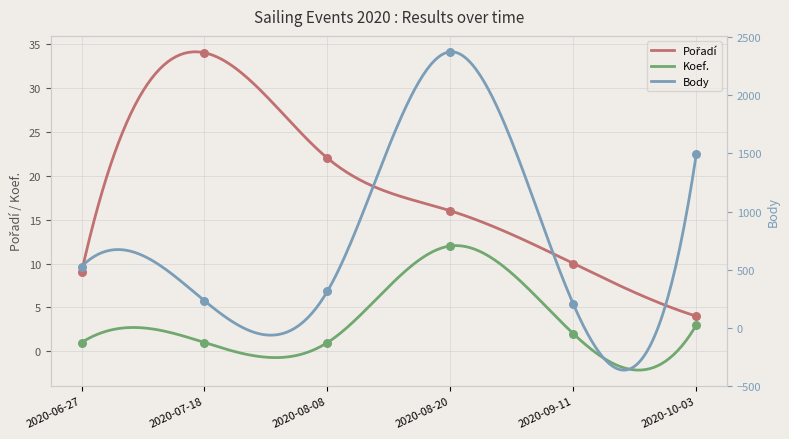

Which series has the largest total across all categories?

Body